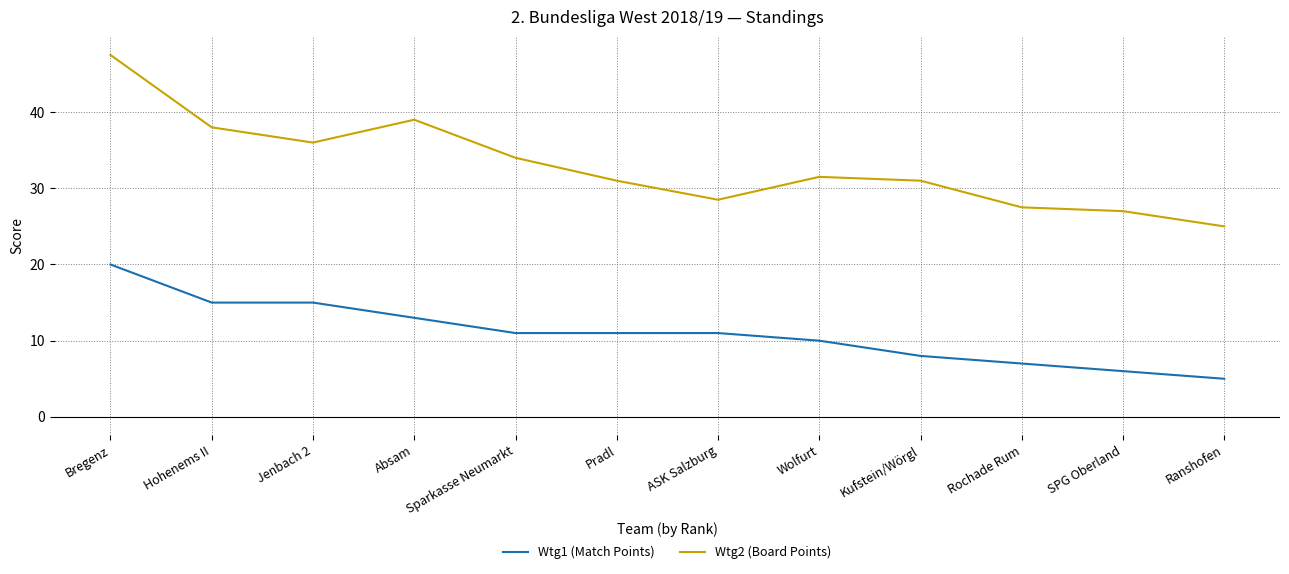

Which series has the largest range (max minus min)?

Wtg2 (Board Points)